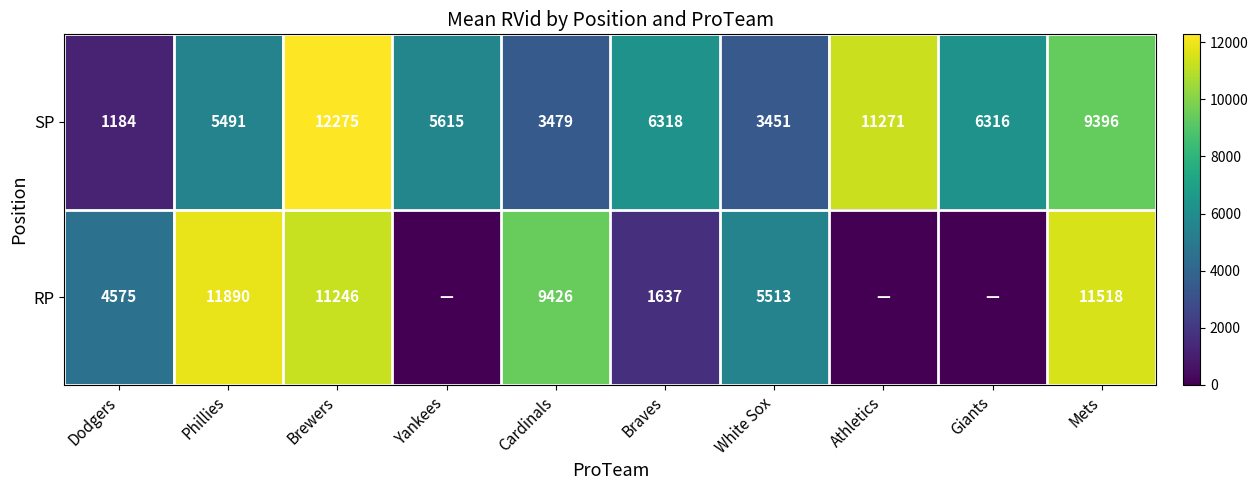

What is the total value across all series at Mets?

20914